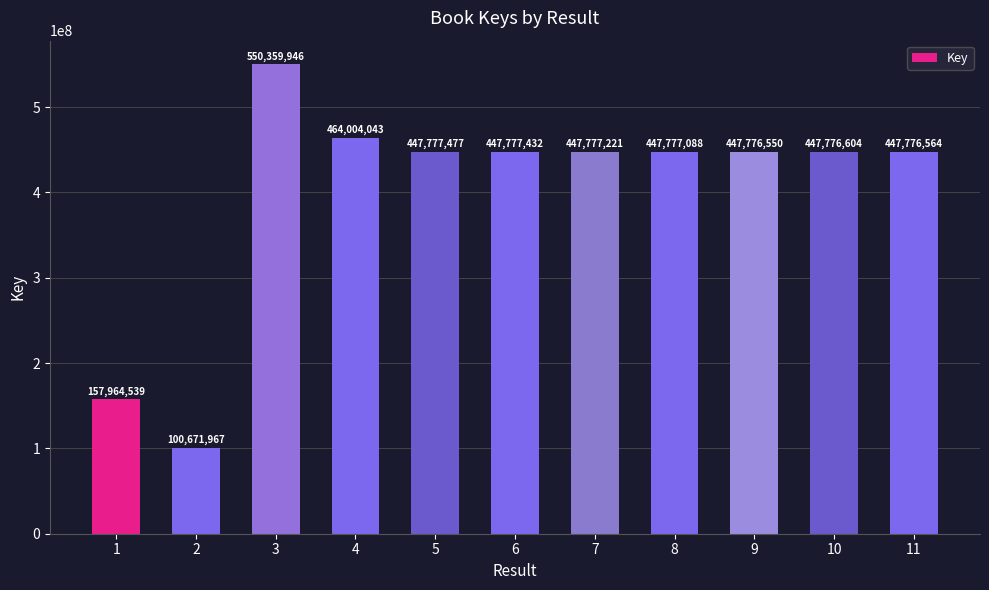

Reading left to right, list all the values displayed in this chart.

1=157964539	2=100671967	3=550359946	4=464004043	5=447777477	6=447777432	7=447777221	8=447777088	9=447776550	10=447776604	11=447776564